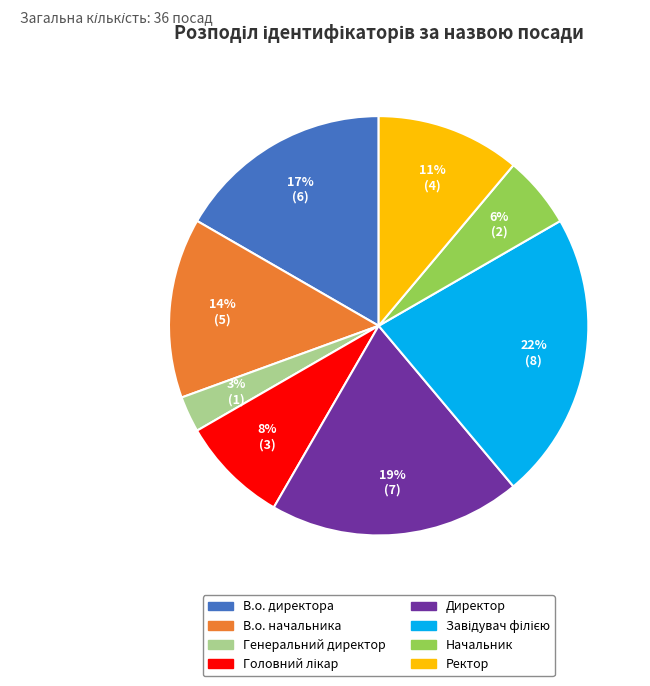

Do В.о. начальника and В.о. директора together represent more than half of the pie?

No